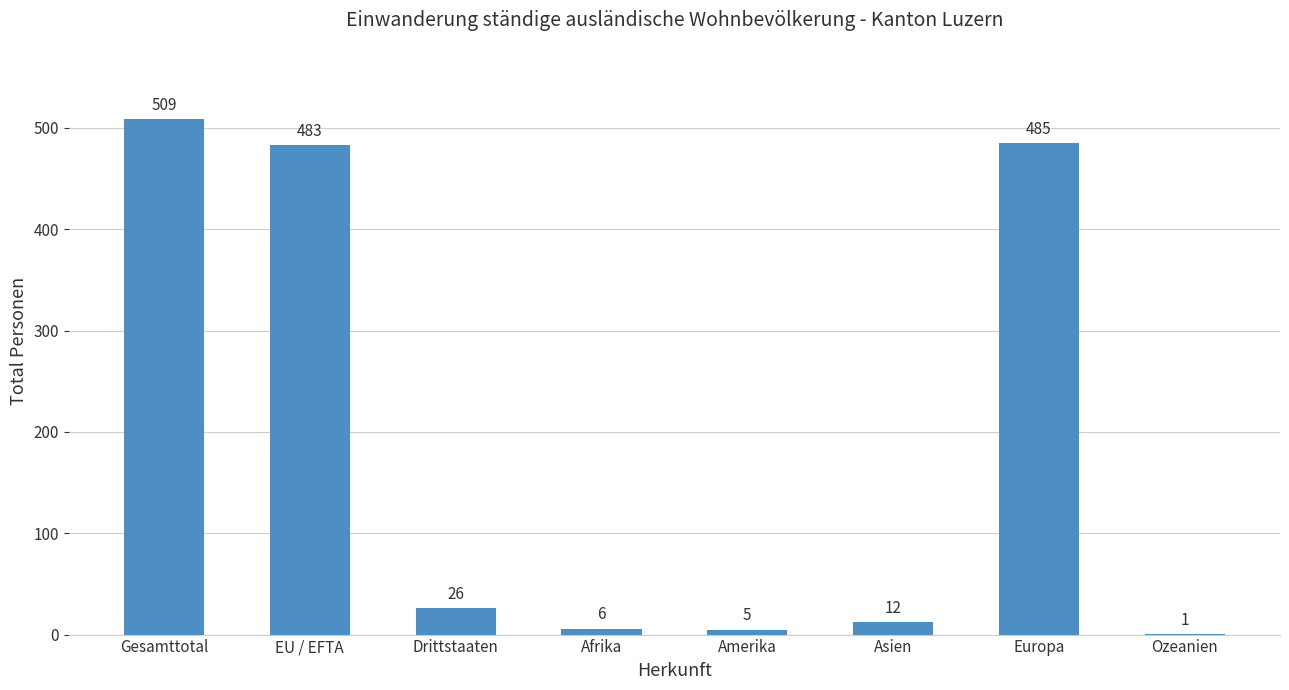

At which label is the value closest to 255?

EU / EFTA